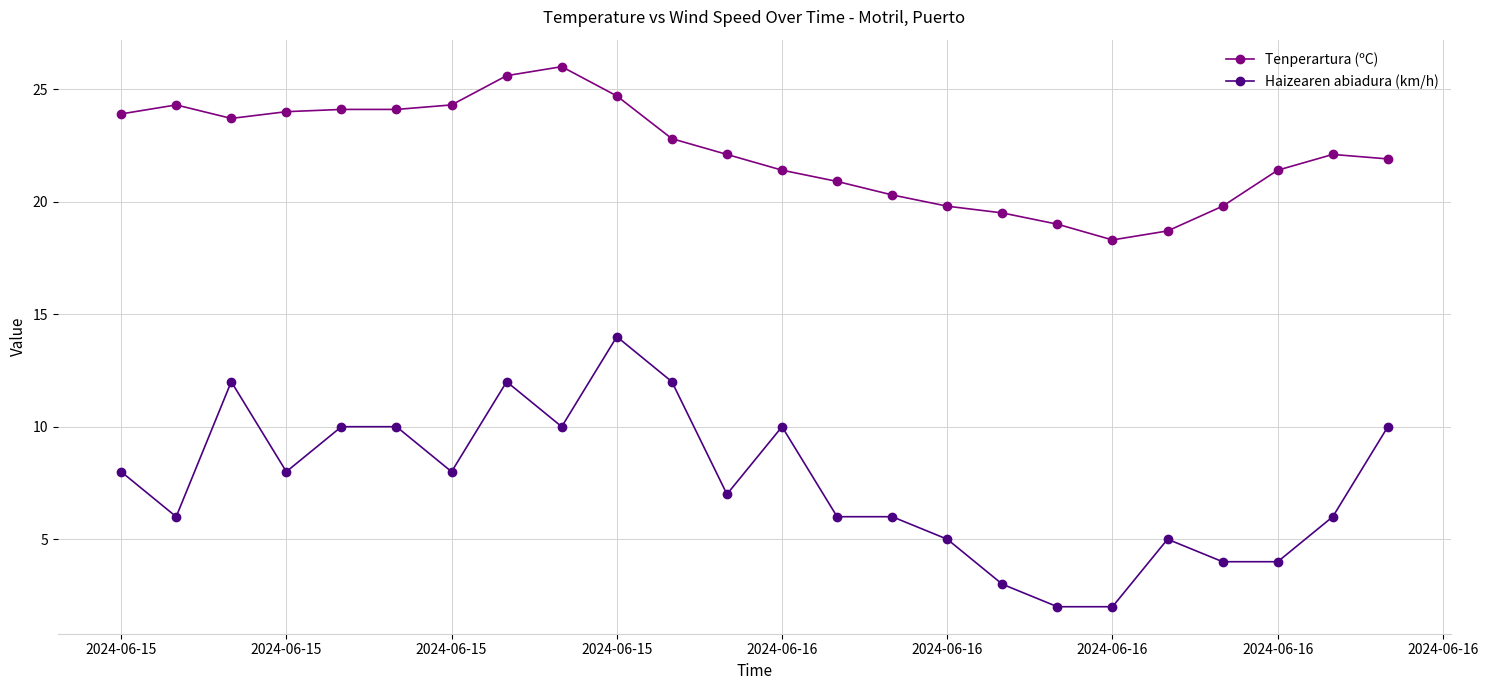

Rank the series by their average value, from lowest to highest.

Haizearen abiadura (km/h), Tenperartura (ºC)